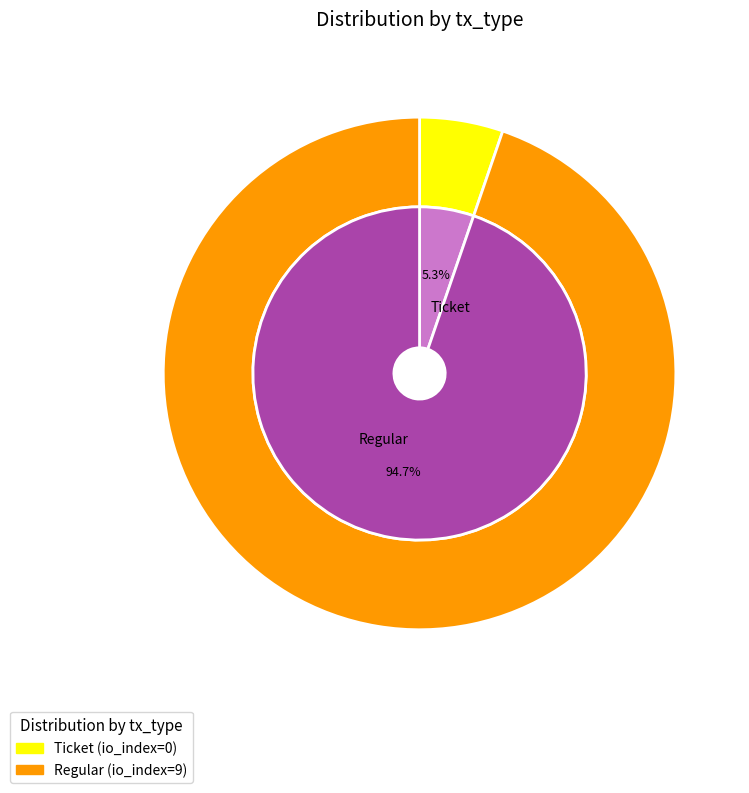

Which has a higher value, Ticket or Regular?

Regular